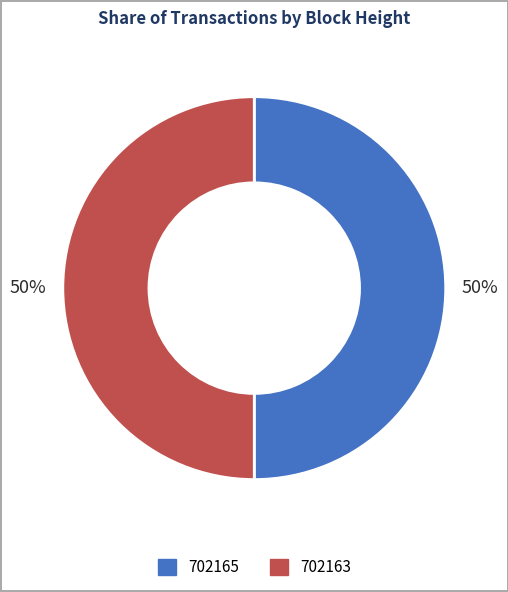

Is it true that 702165 is 38% of the pie?

False